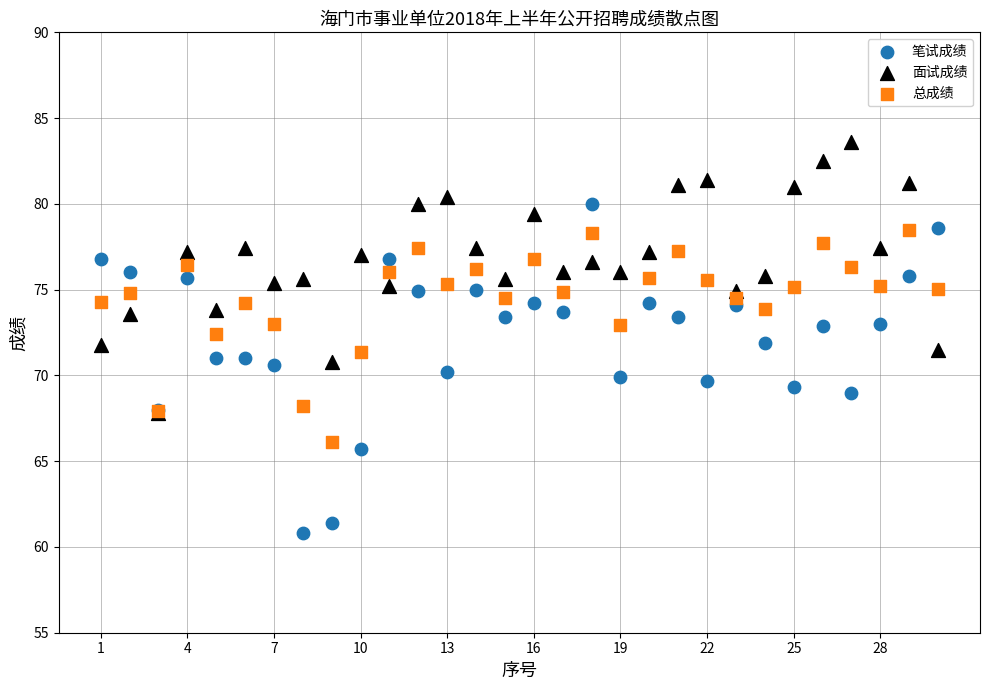

Which series has the widest spread of Y values?

笔试成绩